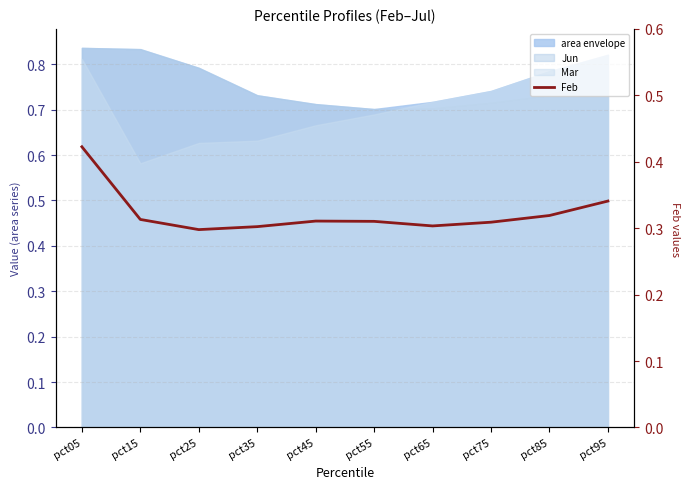

The value at pct55 is 0.5. True or false?

False